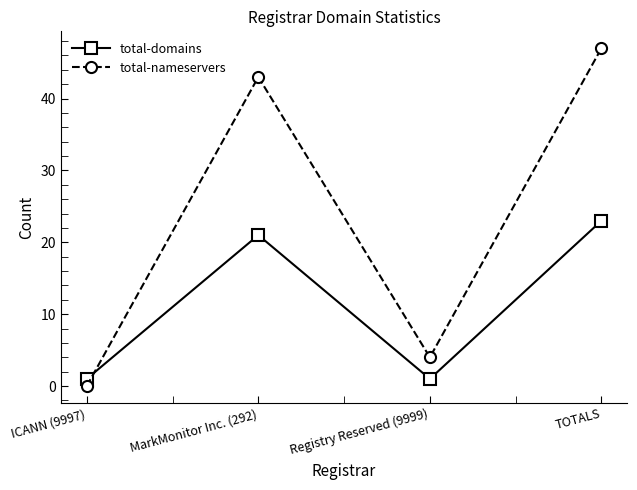

What is the highest value of the total-domains series?

23